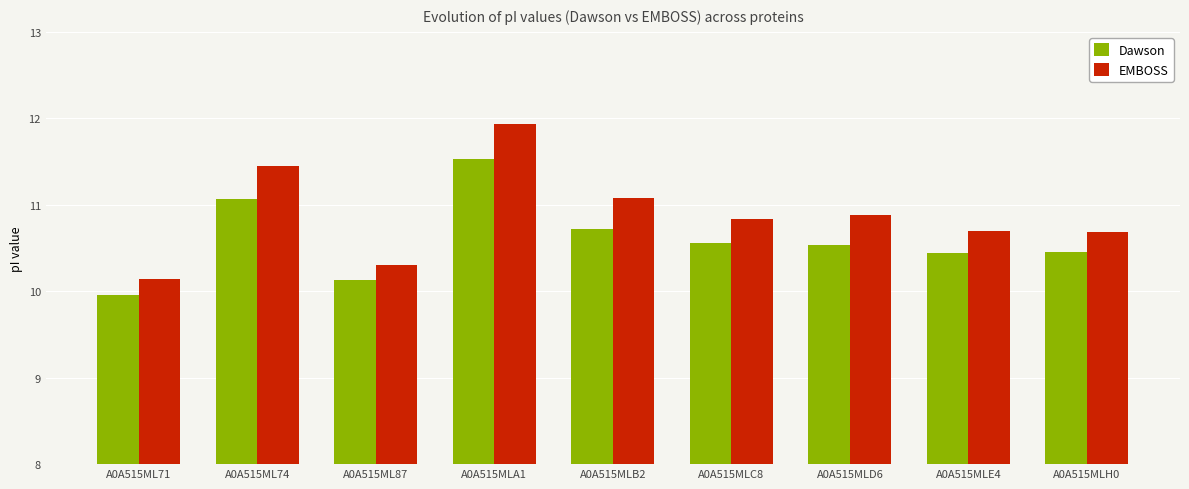

How many bars are there in total?

18